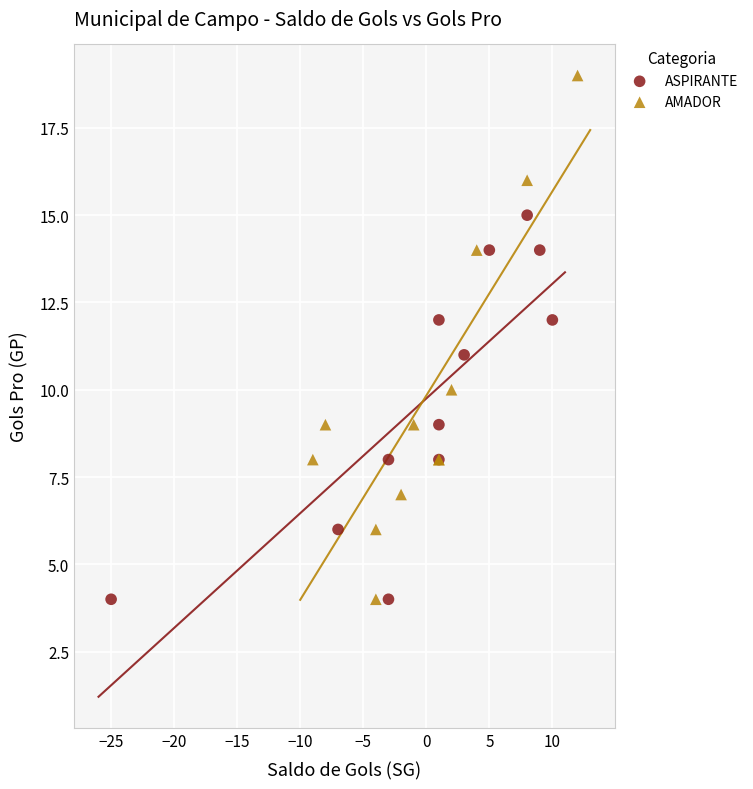

What are all the series names shown in the legend?

ASPIRANTE, AMADOR